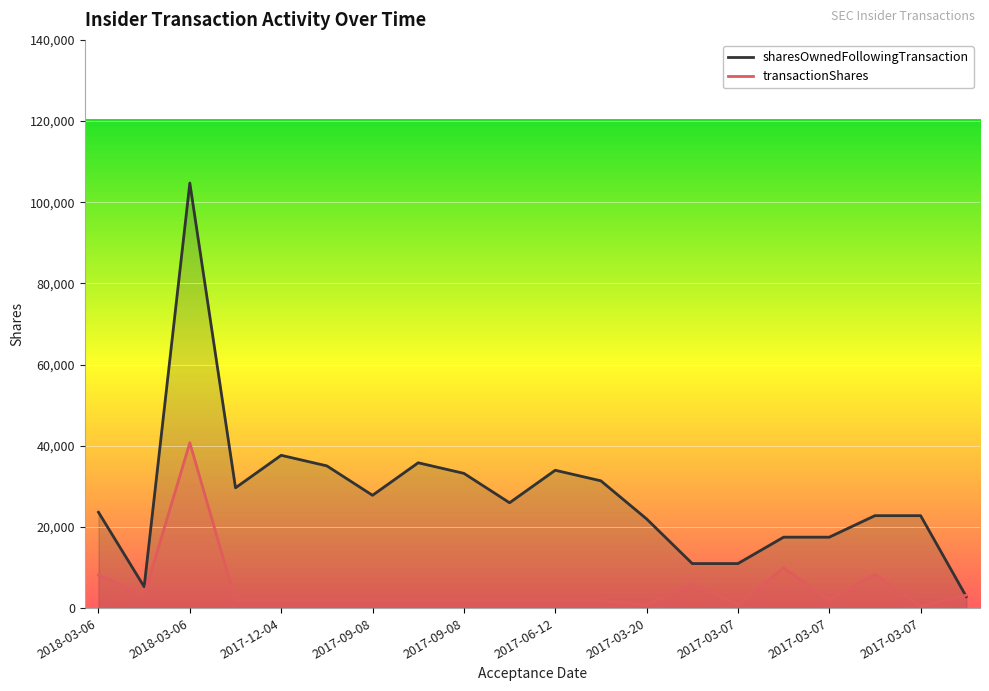

What is the difference between the maximum and second lowest values in the transactionShares series?

39936